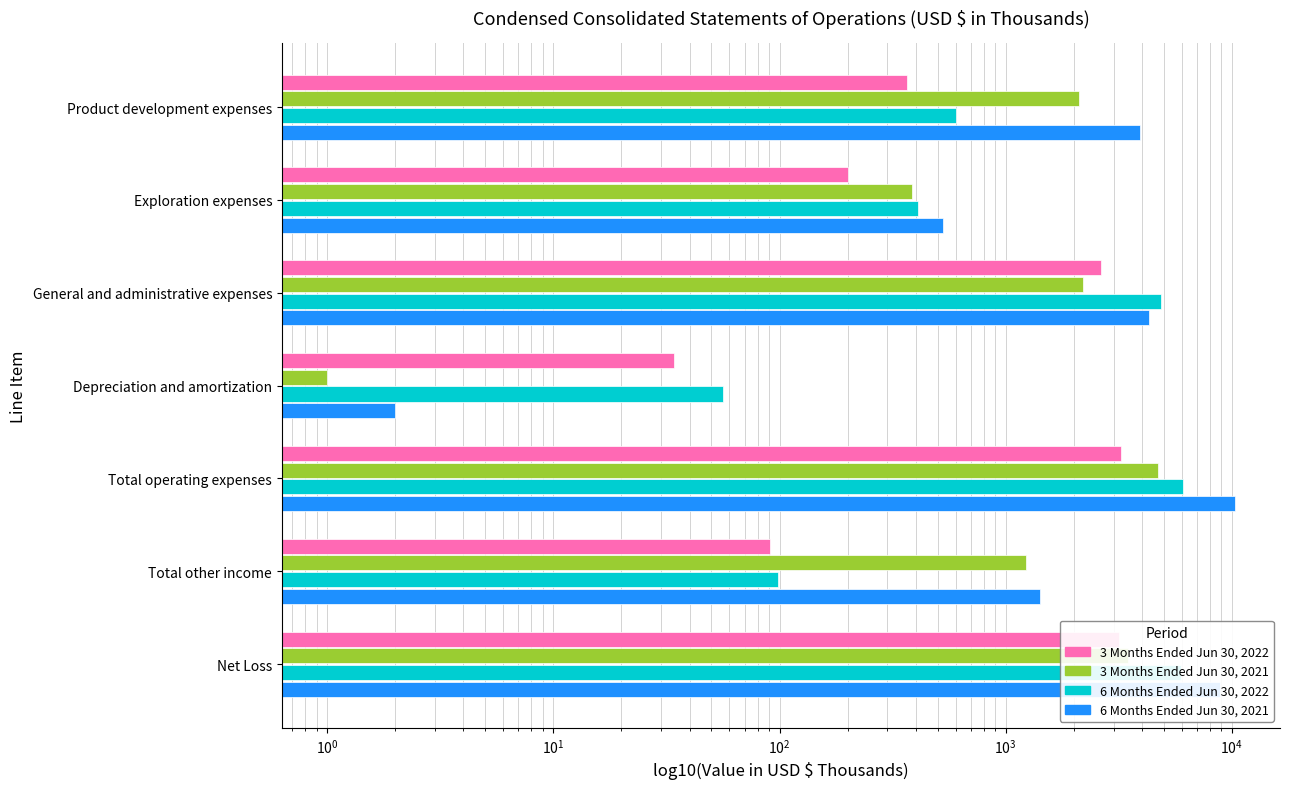

True or false: 6M_2022 has a value of 39 at Depreciation and amortization.

False